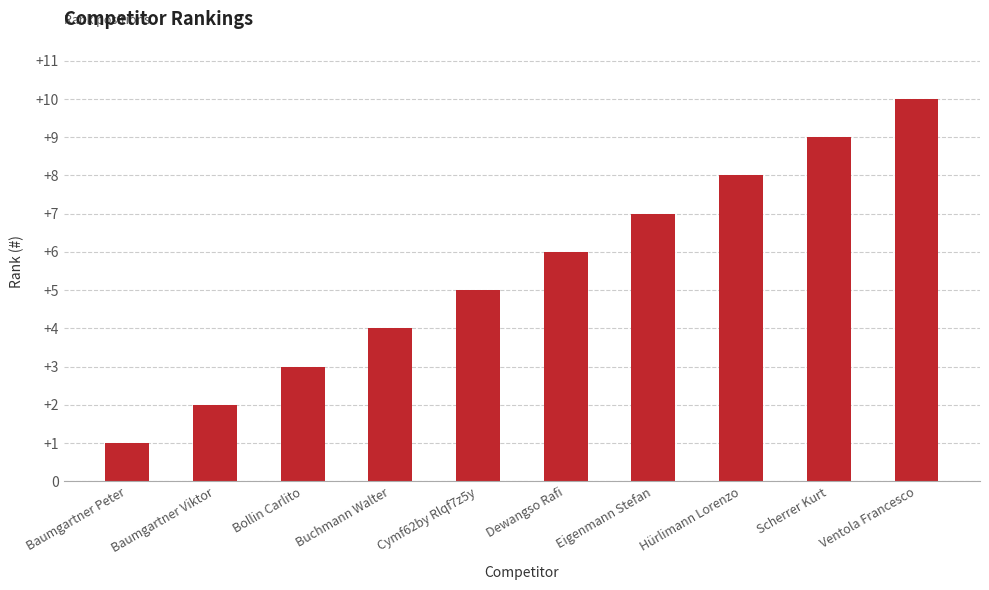

What is the ratio of the value at Hürlimann Lorenzo to the value at Buchmann Walter?

2.0